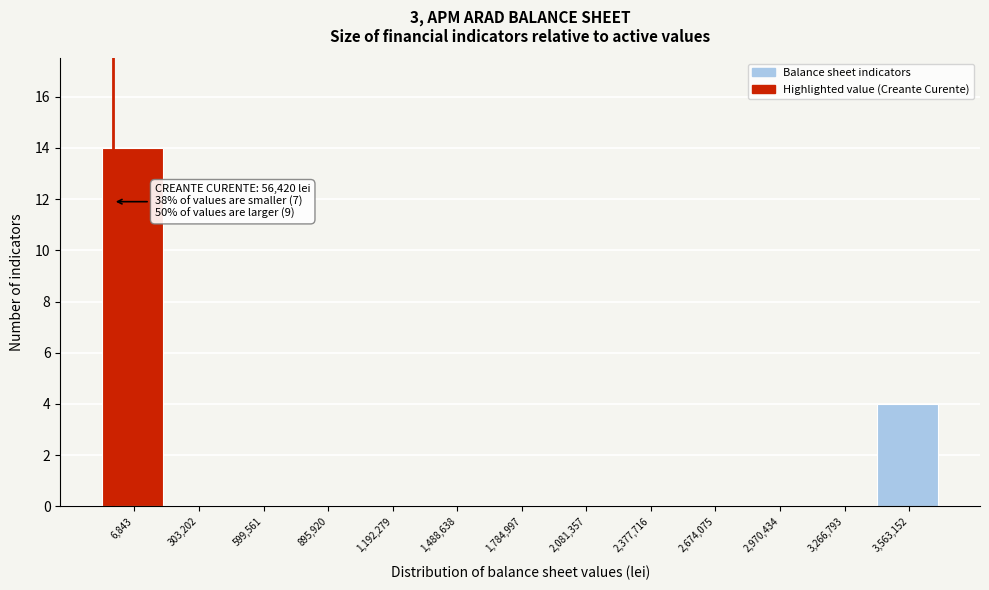

Reading left to right, list all the values displayed in this chart.

6,843=14	303,202=0	599,561=0	895,920=0	1,192,279=0	1,488,638=0	1,784,997=0	2,081,357=0	2,377,716=0	2,674,075=0	2,970,434=0	3,266,793=0	3,563,152=4